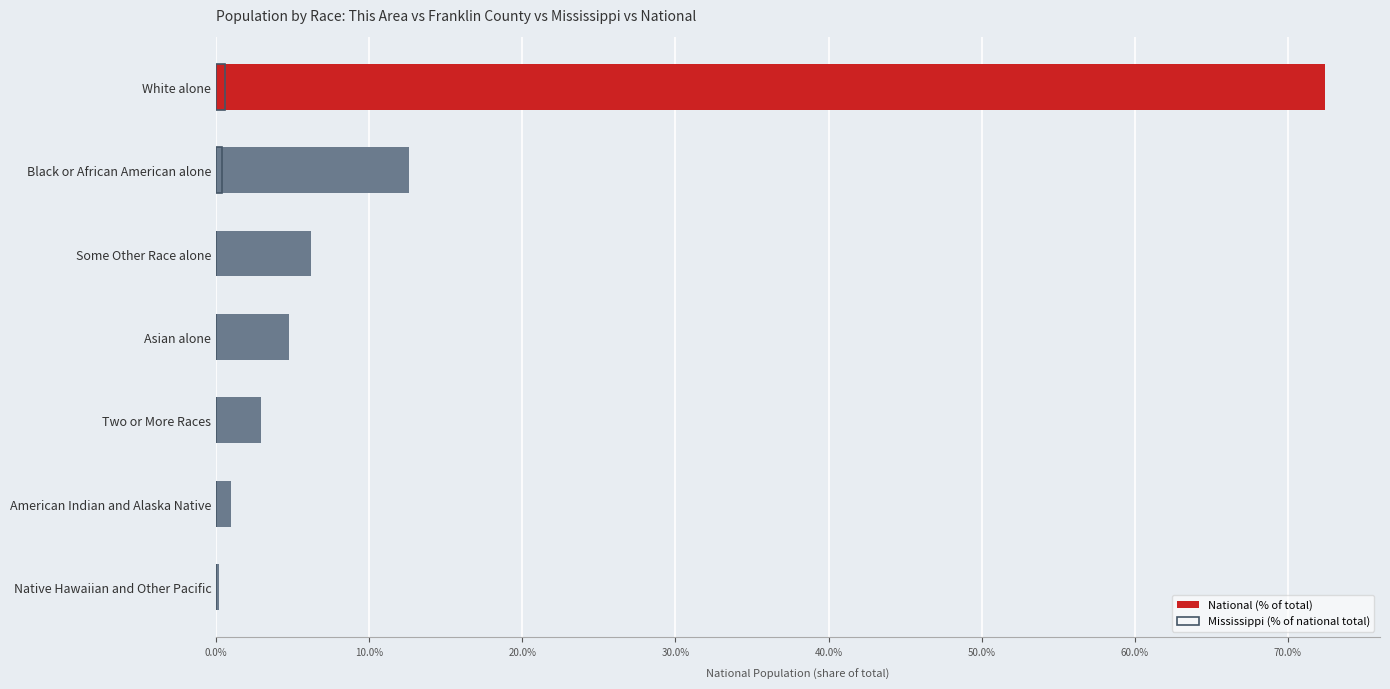

At Asian alone, list the series in order from largest to smallest.

National (% of total), Mississippi (% of national total)